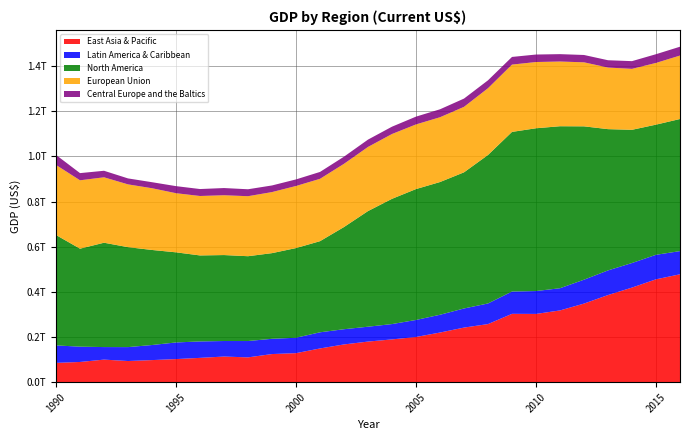

Reading right to left, transcribe all the data shown in this chart.

East Asia & Pacific: 2016=477960090985.3	2015=455674110698.9	2014=419112236456.9	2013=385961264399.3	2012=348191225934.5	2011=317836125225.4	2010=302400900873.1	2009=302780302853.3	2008=257392754156.6	2007=241861041731.9	2006=219940482518.3	2005=200275331228.2	2004=189469868424.2	2003=179886734772.0	2002=167202771202.5	2001=149421779697.1	2000=128578810102.6	1999=124608182352.8	1998=109899290583.8	1997=113559094256.2	1996=107708094001.7	1995=102331154629.9	1994=97846510583.2	1993=93753863956.4	1992=99989766642.8	1991=89570648855.4	1990=85547297880.4
Latin America & Caribbean: 2016=102673759809.0	2015=108613984122.7	2014=108798018718.6	2013=109199347407.1	2012=105835289014.0	2011=98402994356.6	2010=101329700719.8	2009=98740185321.5	2008=91319810968.0	2007=84673583424.4	2006=78726016452.7	2005=75374777308.8	2004=67975073965.9	2003=65859705430.4	2002=67428448311.5	2001=71568936387.0	2000=68283879615.2	1999=67598588452.2	1998=72395941575.4	1997=68828134488.3	1996=72821072132.2	1995=73669574305.5	1994=66804104943.9	1993=61653101671.7	1992=55555560905.1	1991=67766905442.4	1990=77348183563.5
North America: 2016=585230181595.8	2015=576565628739.4	2014=590106041970.6	2013=625781518291.0	2012=679315422607.8	2011=717590225577.3	2010=721094814427.1	2009=707210807451.8	2008=657838983970.2	2007=603100200271.0	2006=587958991390.9	2005=579829798464.3	2004=554838227703.7	2003=512257252852.6	2002=452711847446.5	2001=403658985635.9	2000=397240006499.5	1999=379448266443.1	1998=375753237082.7	1997=380771109646.1	1996=380952196847.1	1995=399233625966.5	1994=421048849415.3	1993=442717259582.6	1992=462246874340.1	1991=434085802964.3	1990=489108682014.4
European Union: 2016=281100400580.4	2015=273431341235.1	2014=269991934378.9	2013=272828685201.3	2012=283623424411.9	2011=286662114630.2	2010=293446524590.1	2009=298147666248.4	2008=295721061877.2	2007=290060258564.6	2006=287050781142.0	2005=286359792298.9	2004=287144714668.7	2003=284116906965.2	2002=280063574270.0	2001=276219897322.8	2000=275051520419.2	1999=270504169048.4	1998=265816241424.6	1997=264954405687.0	1996=263326328487.3	1995=261940868675.9	1994=273483298887.1	1993=278151642262.4	1992=289817090270.7	1991=302915781916.4	1990=310302930953.2
Central Europe and the Baltics: 2016=39103664054.2	2015=38637354072.4	2014=34166092892.5	2013=32398657233.4	2012=32510296943.9	2011=32678546661.9	2010=33181834938.5	2009=33933812593.9	2008=35020765037.9	2007=36597877390.8	2006=35194172499.7	2005=34534858501.4	2004=32431421585.5	2003=32482625271.9	2002=31651828056.3	2001=30519636282.0	2000=29089628847.0	1999=29343672207.3	1998=30767070049.9	1997=31902577363.3	1996=30817018814.1	1995=31299310121.9	1994=26693255421.2	1993=26395721349.1	1992=28931216878.2	1991=31833565128.1	1990=44408736240.5